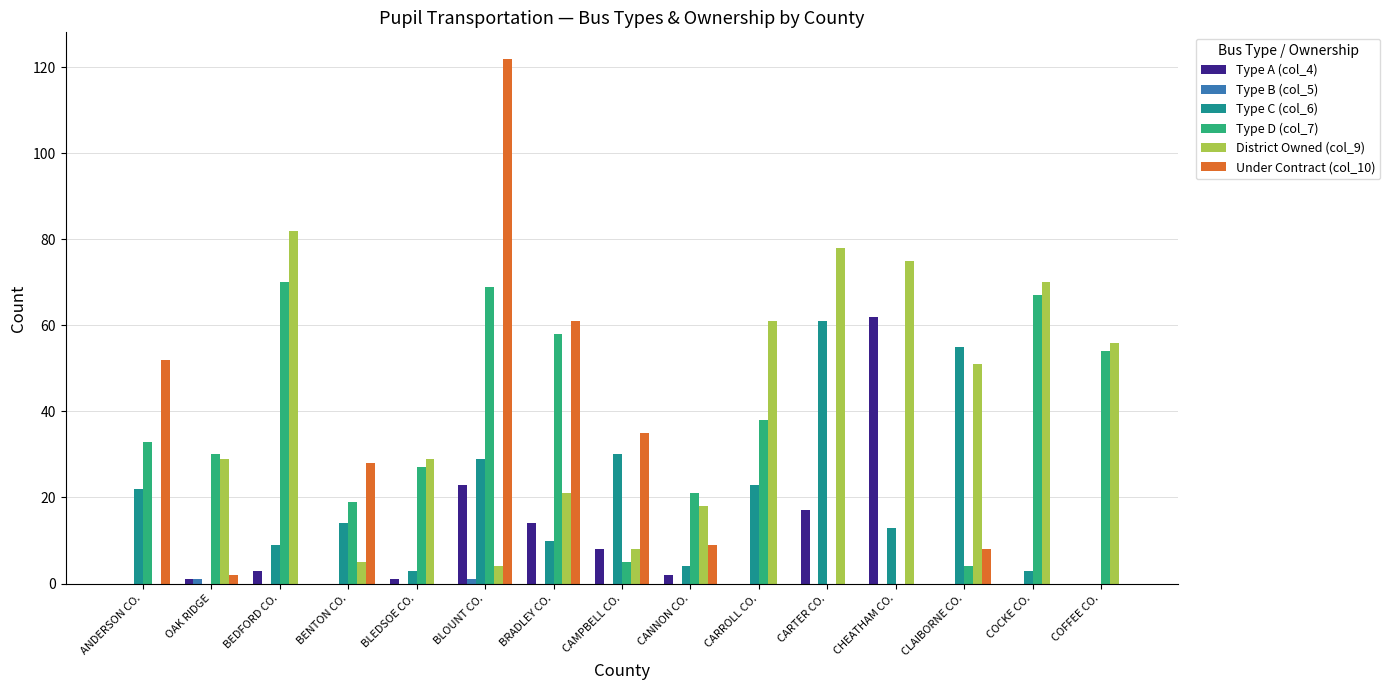

At which label does Under Contract (col_10) first exceed 2?

ANDERSON CO.